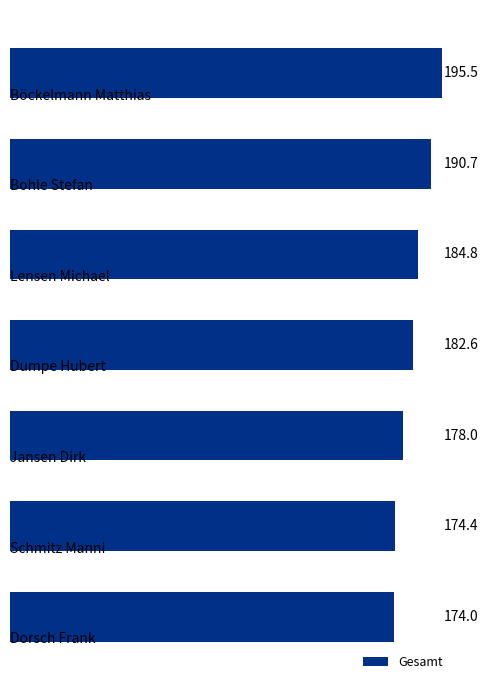

What is the average value?

182.9